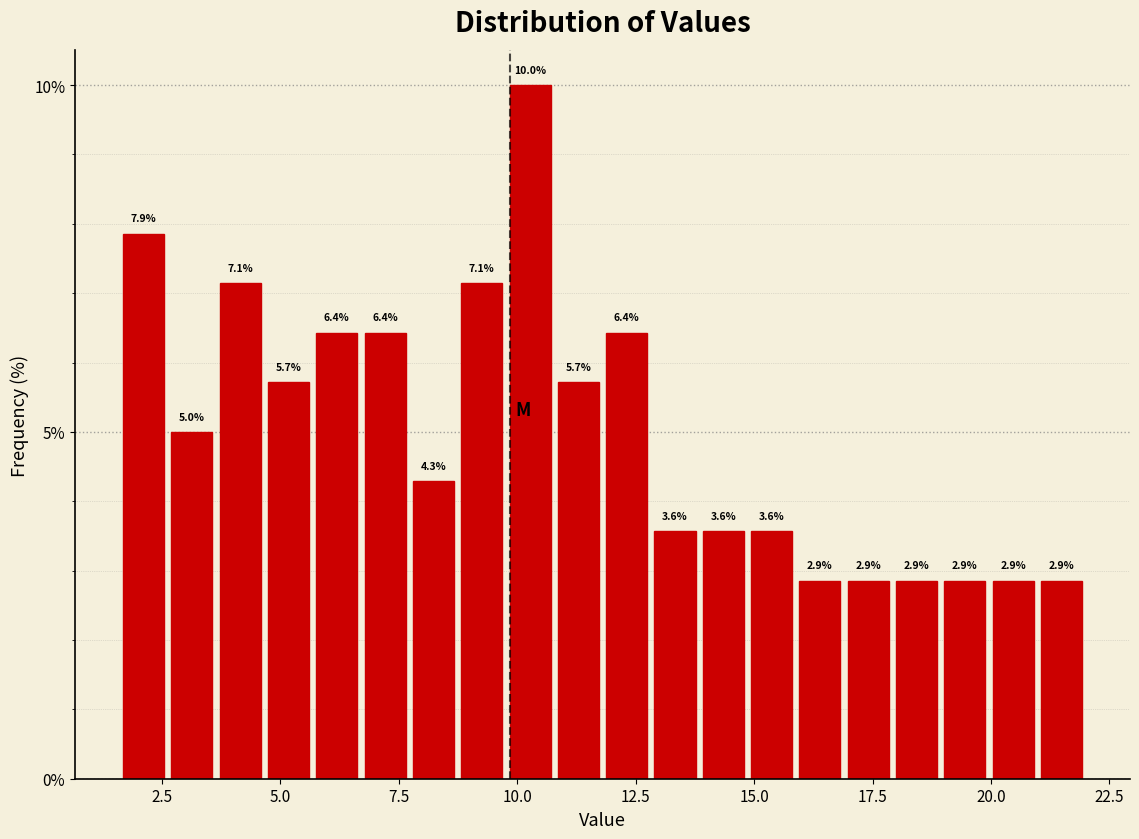

Read against the x-axis, roughly where is the centre of the tallest bar?

10.5